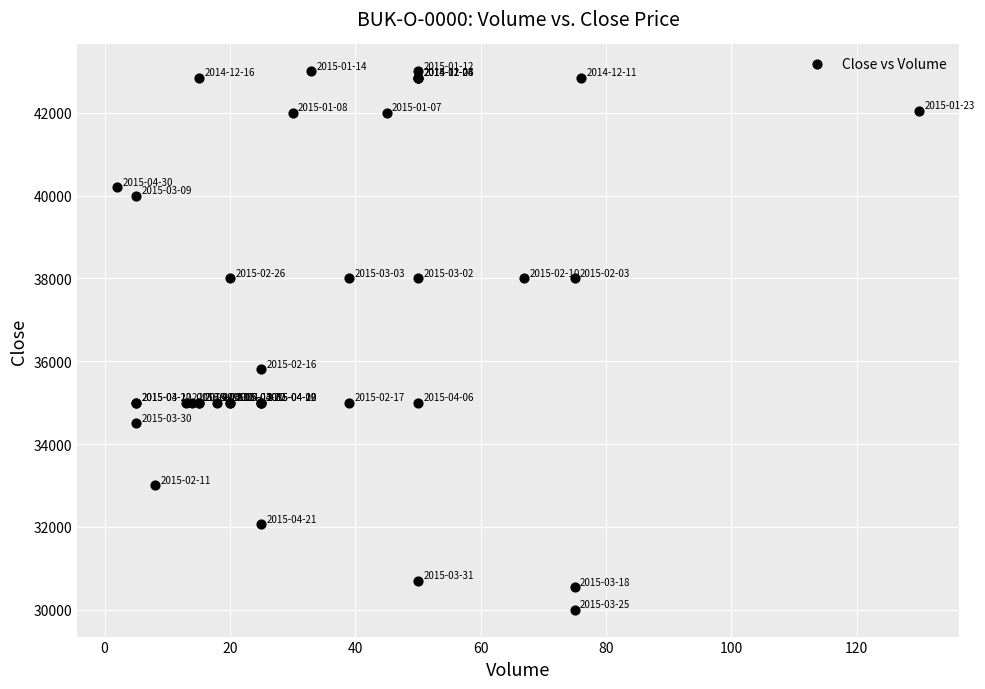

What Y value in the scatter plot is closest to 36500?

35800